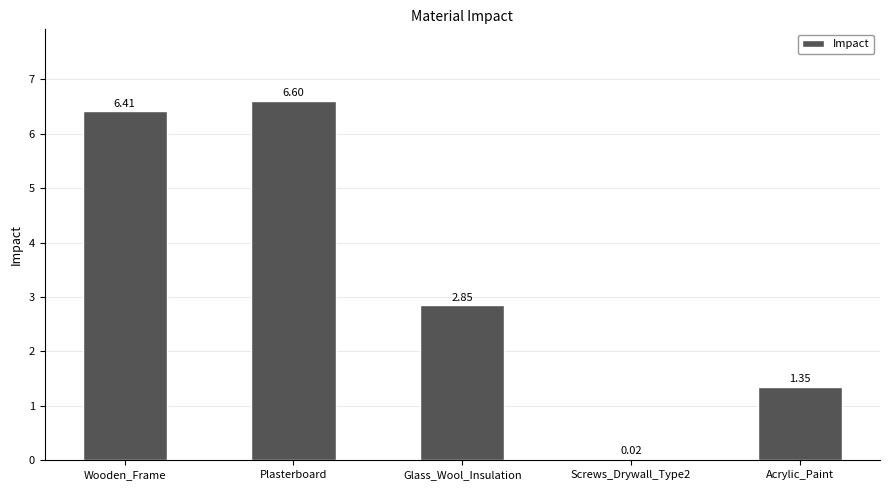

What is the label of the 1st bar from the right?

Acrylic_Paint